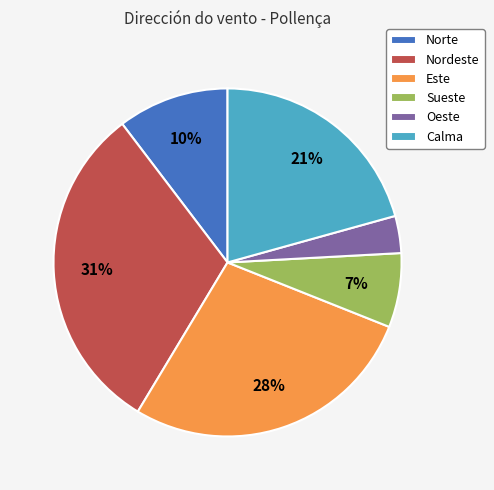

The Este slice represents 42% of the pie. True or false?

False